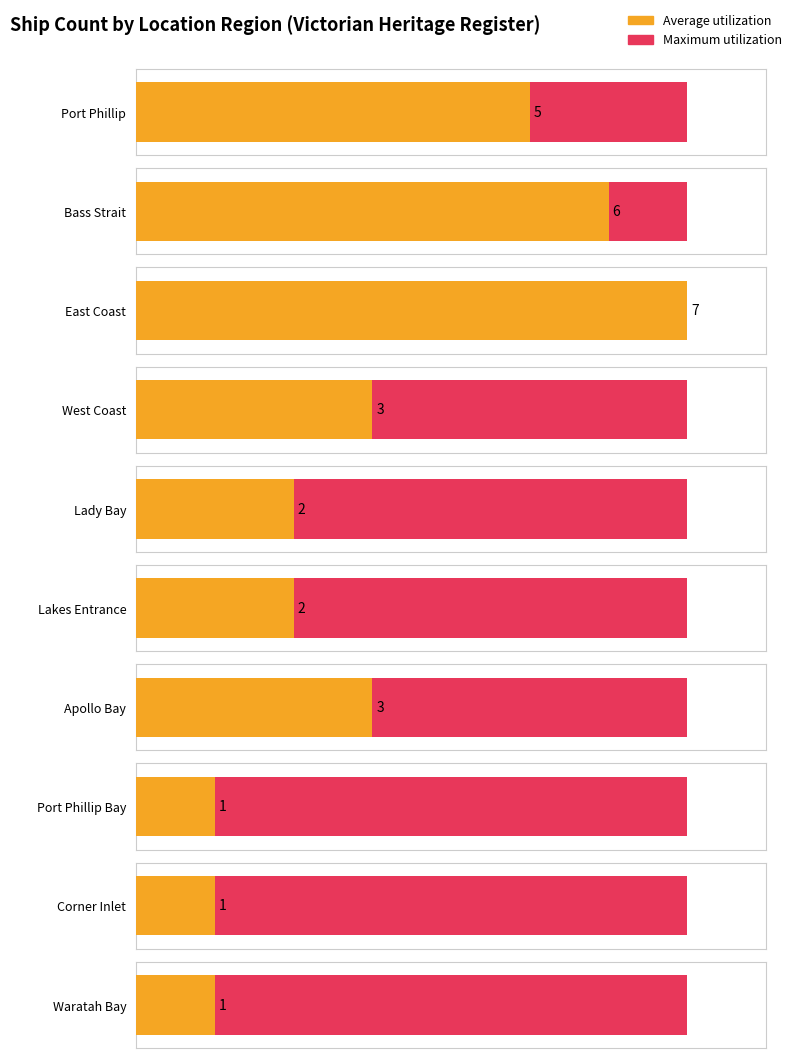

Which series has the largest total across all categories?

Maximum utilization